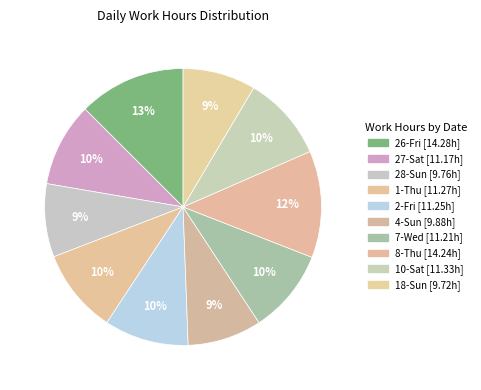

Which category has the biggest portion of the pie?

26-Fri